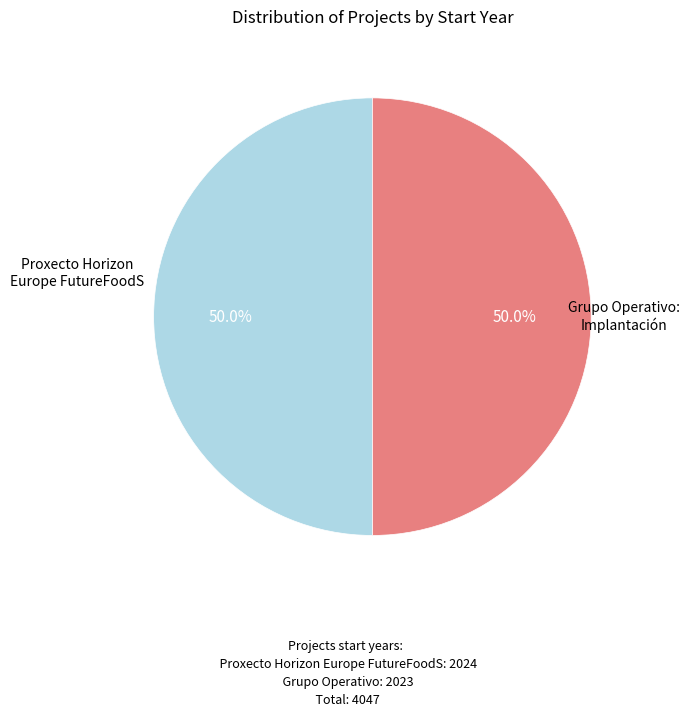

To the nearest percent, what percentage of the pie is Proxecto Horizon Europe FutureFoodS?

50%